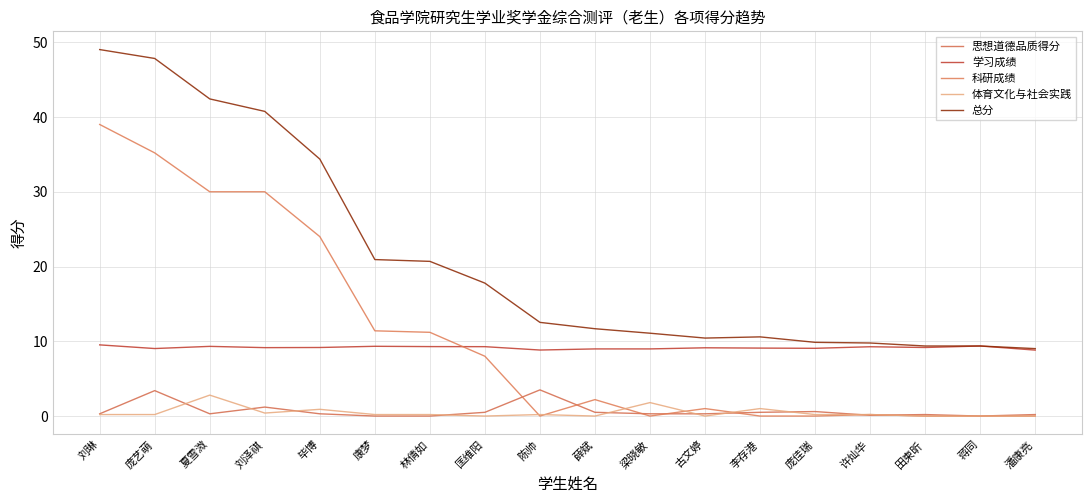

The 学习成绩 series shows 9.2 at 毕博. True or false?

True